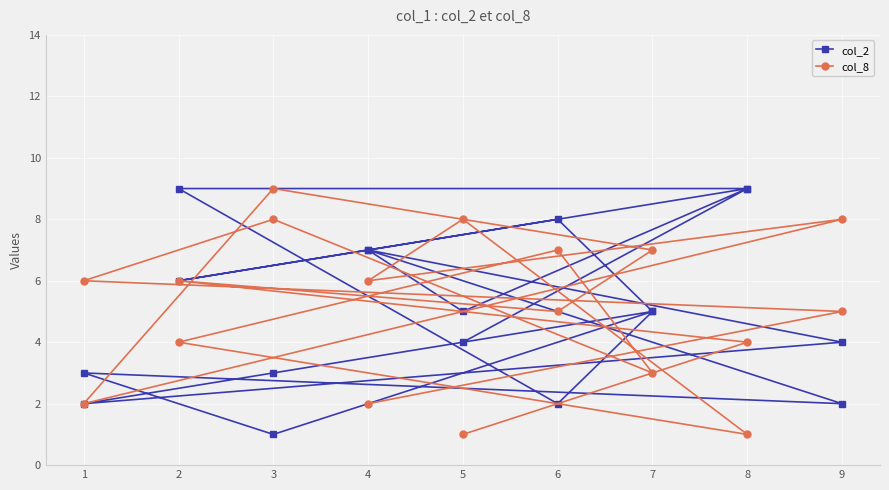

What is the lowest value of the col_8 series?

1